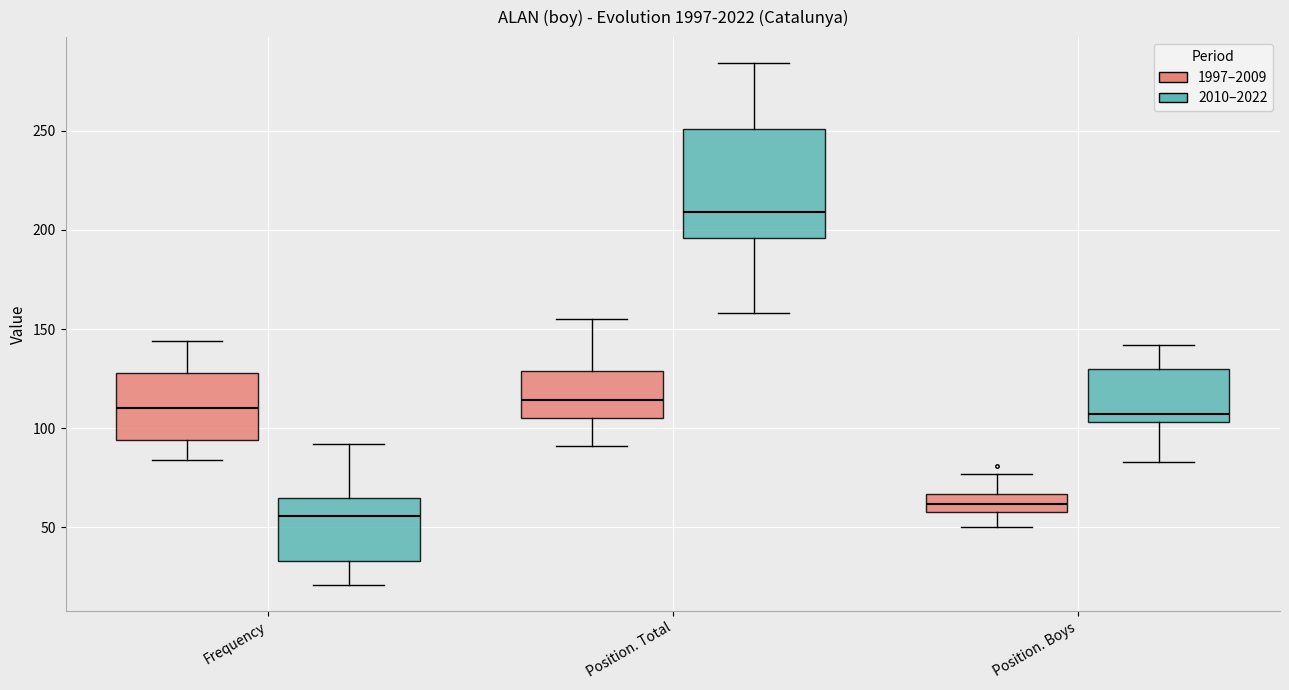

Where does the upper whisker of the box for Position. Total (2010–2022) end on the y-axis? The values are not printed on the chart, so give them approximately, as read against the axis.

285